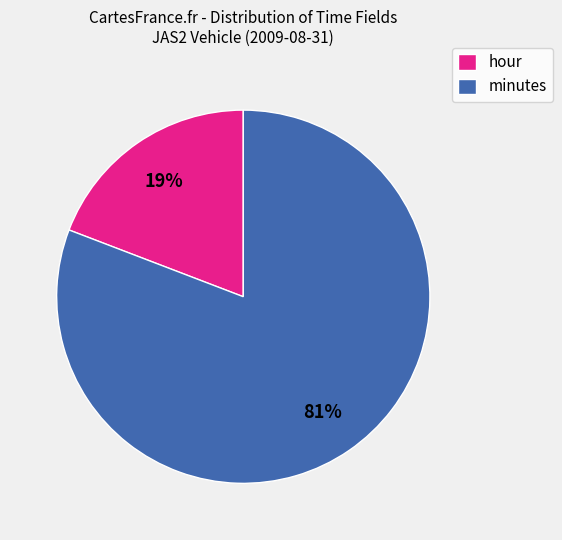

Is the sum of minutes and hour greater than half?

Yes